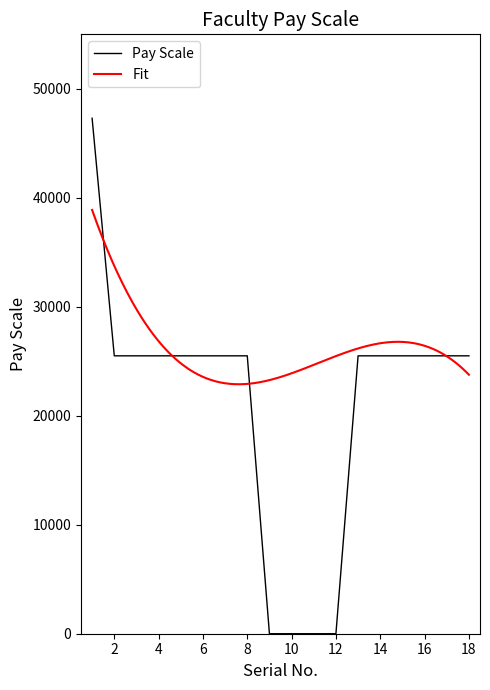

How many values are below 25500?

4